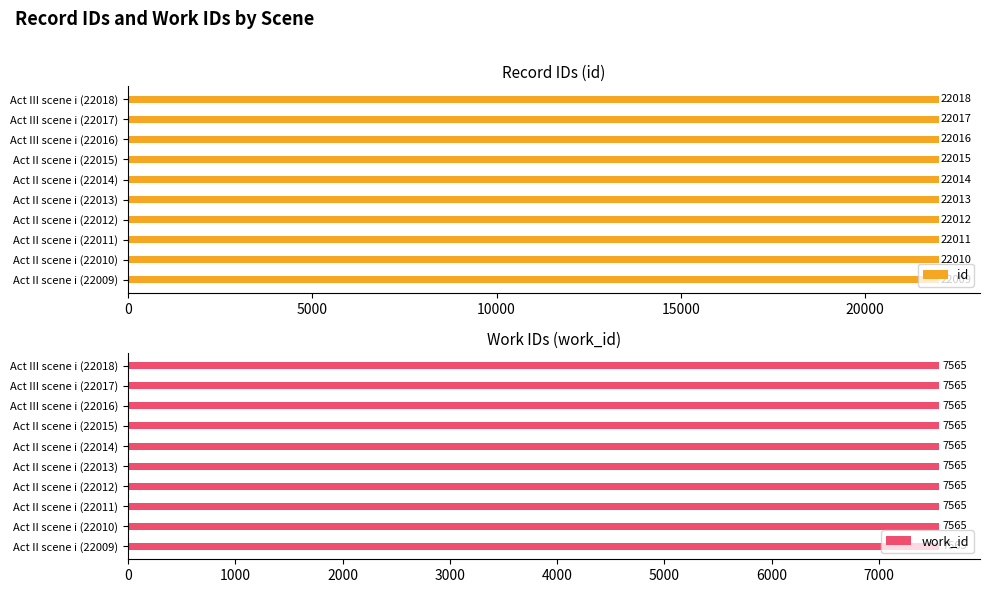

Which category has the lowest value in the id series?

Act II scene i (22009)